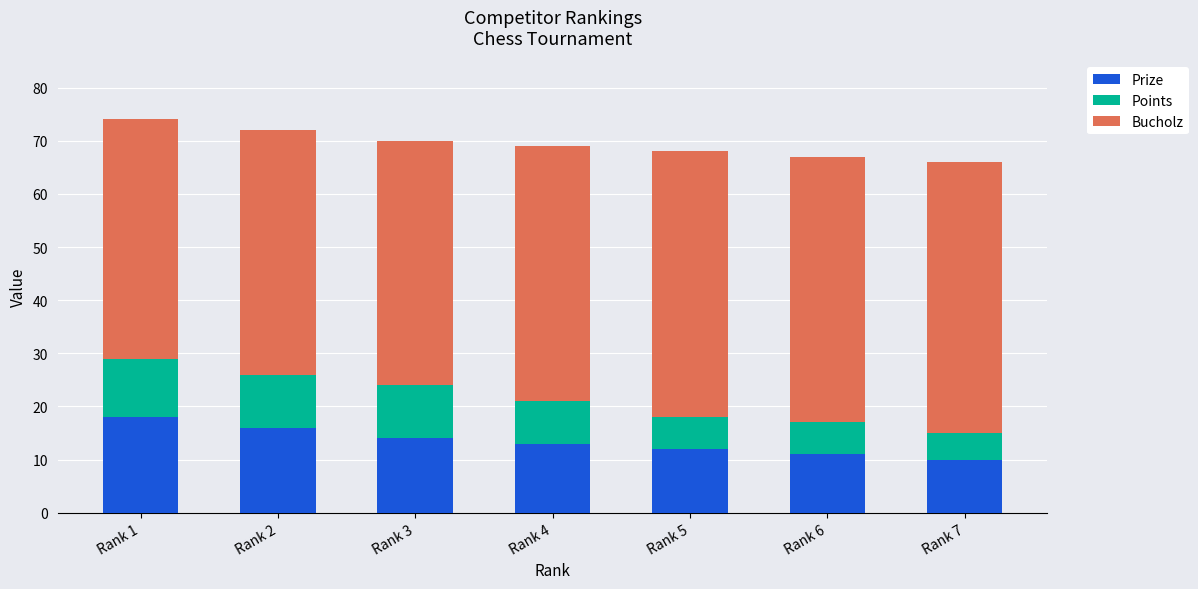

What is the highest value of the Prize series?

18